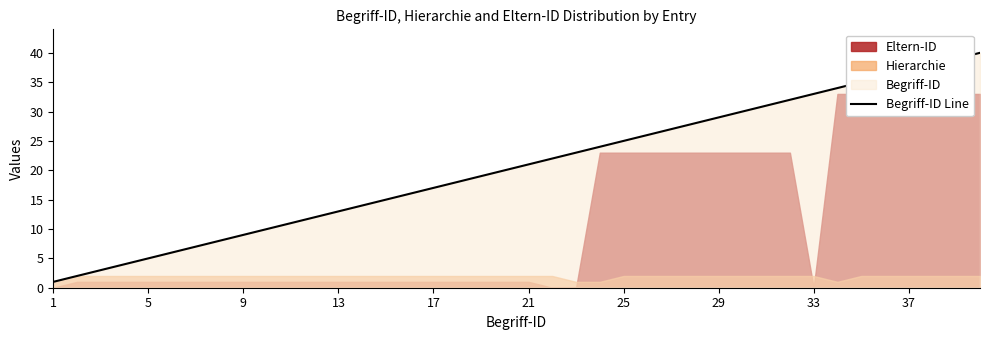

What is the difference between the second highest and second lowest values?

37